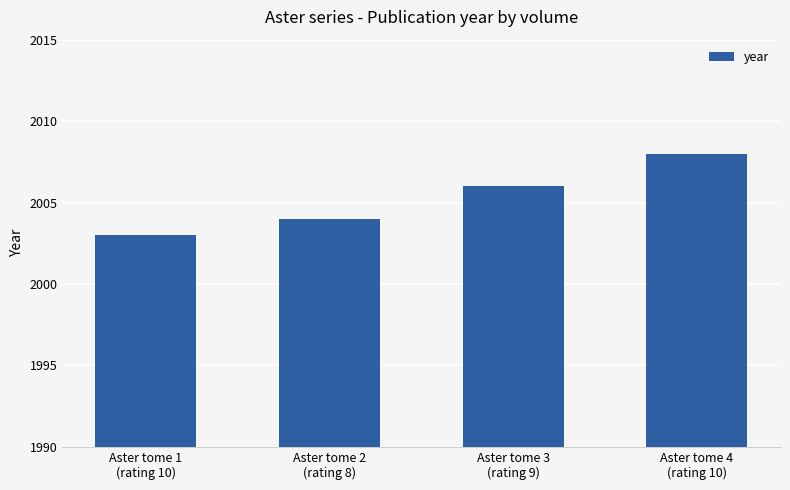

What is the approximate value at Aster tome 2
(rating 8)?

2004